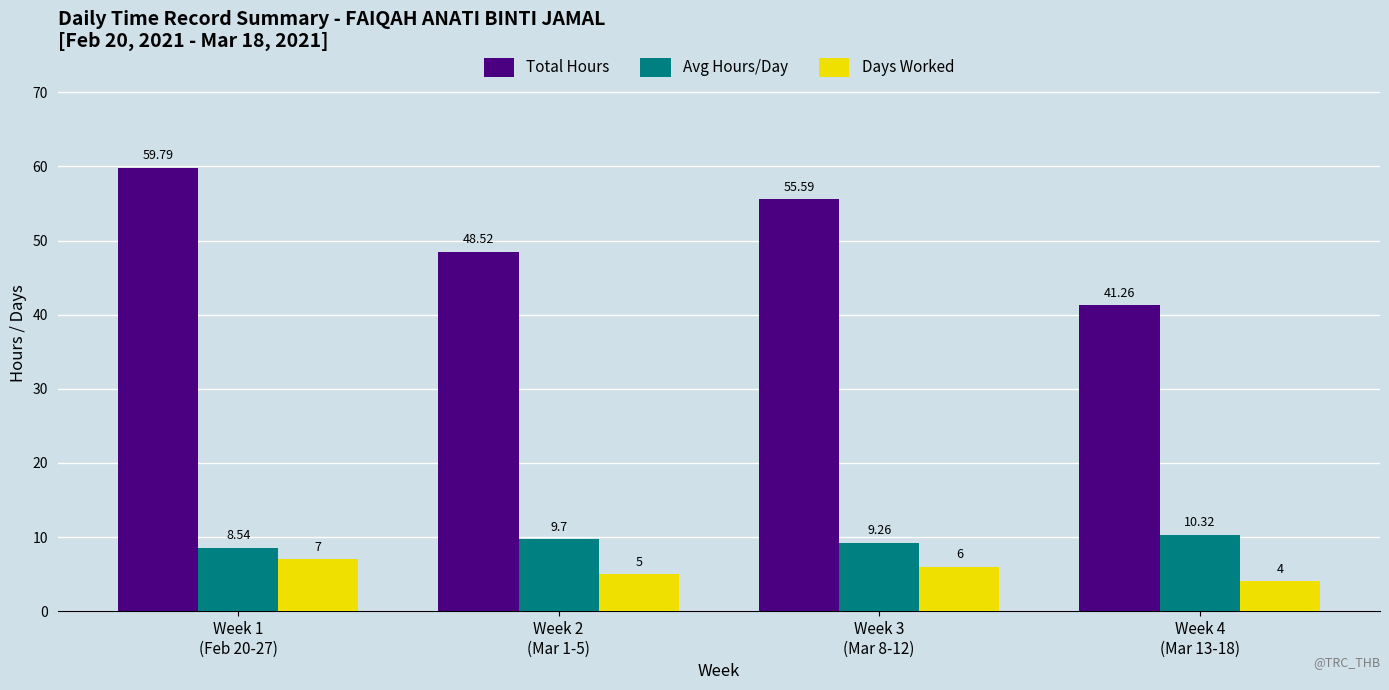

What is the average value of the Avg Hours/Day series?

9.5